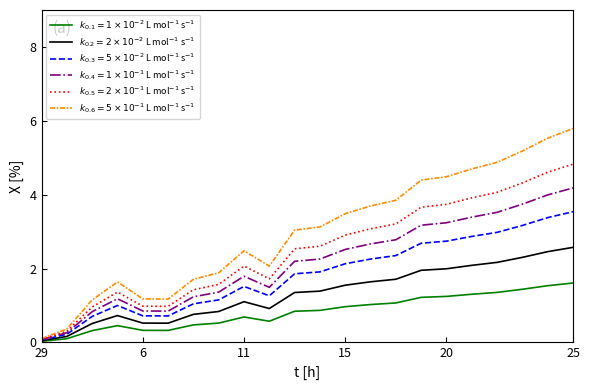

What is the greatest value displayed?

5.8